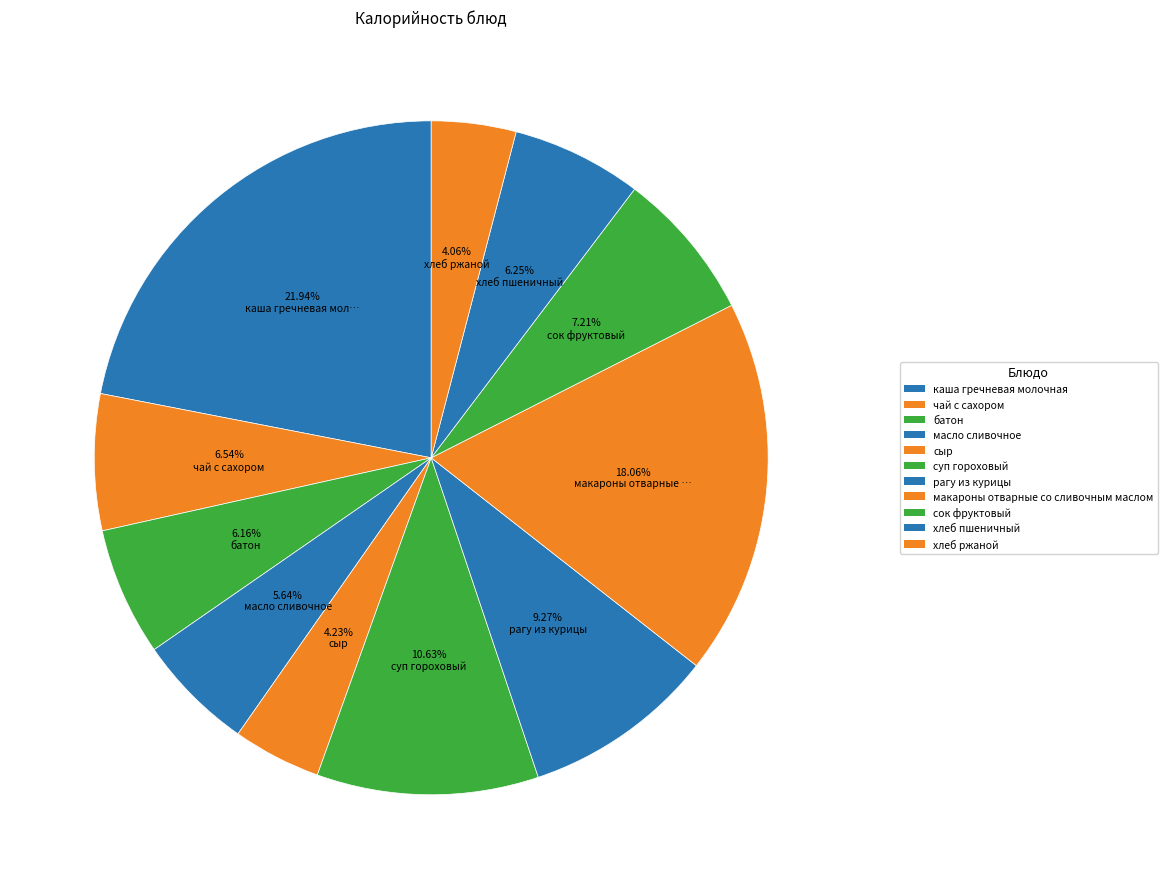

Between сыр and рагу из курицы, which is larger?

рагу из курицы